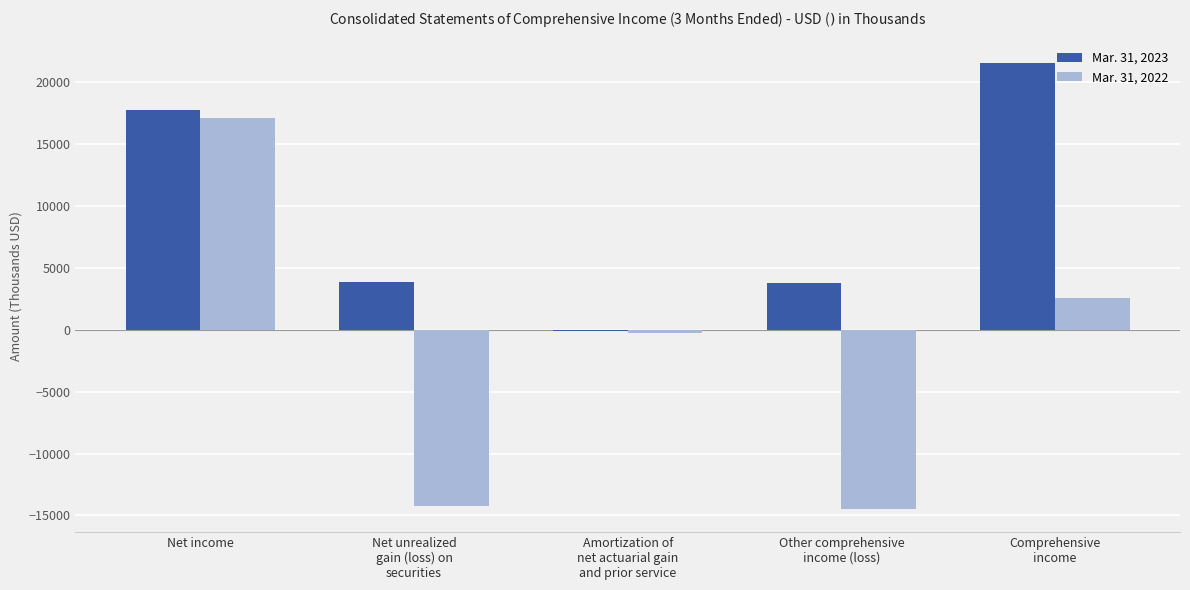

What is the maximum value shown in the chart?

21565